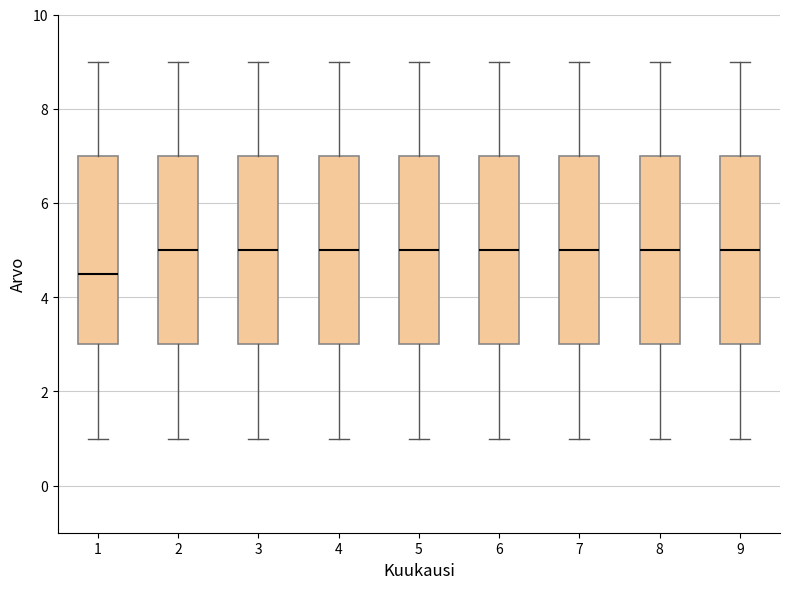

Reading left to right, read every box against the y-axis: the position of its median line, the range the box covers, and the ends of its whiskers. The values are not printed on the chart, so give them approximately, as read against the axis.

1: median 4.6, box 3.0 to 7.0, whiskers 1.0 to 9.0
2: median 5.0, box 3.0 to 7.0, whiskers 1.0 to 9.0
3: median 5.0, box 3.0 to 7.0, whiskers 1.0 to 9.0
4: median 5.0, box 3.0 to 7.0, whiskers 1.0 to 9.0
5: median 5.0, box 3.0 to 7.0, whiskers 1.0 to 9.0
6: median 5.0, box 3.0 to 7.0, whiskers 1.0 to 9.0
7: median 5.0, box 3.0 to 7.0, whiskers 1.0 to 9.0
8: median 5.0, box 3.0 to 7.0, whiskers 1.0 to 9.0
9: median 5.0, box 3.0 to 7.0, whiskers 1.0 to 9.0